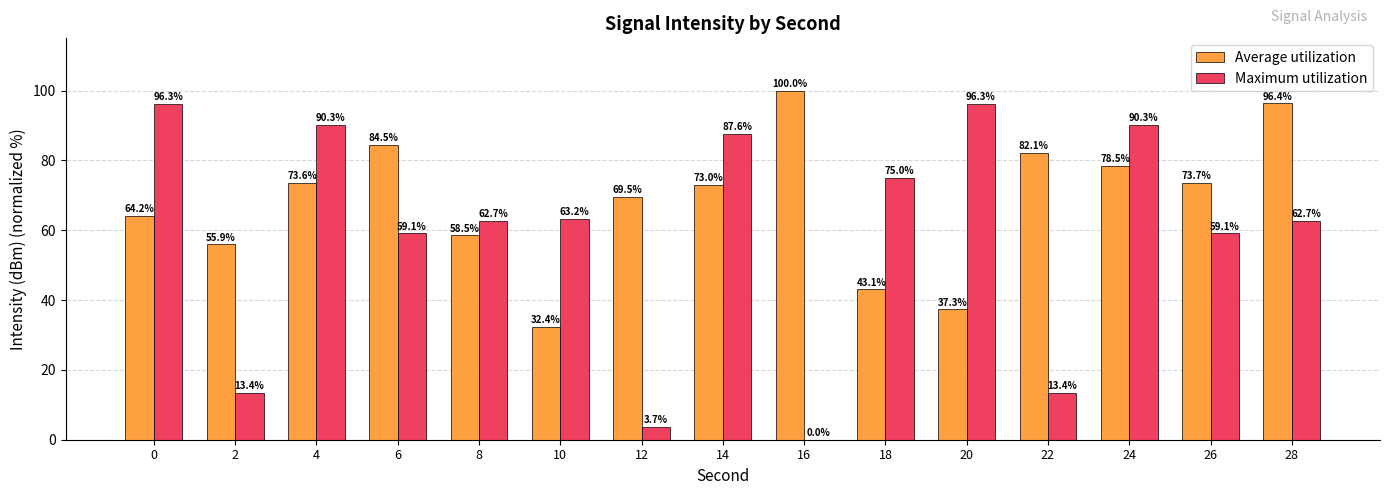

Which label corresponds to the largest value in the chart?

16